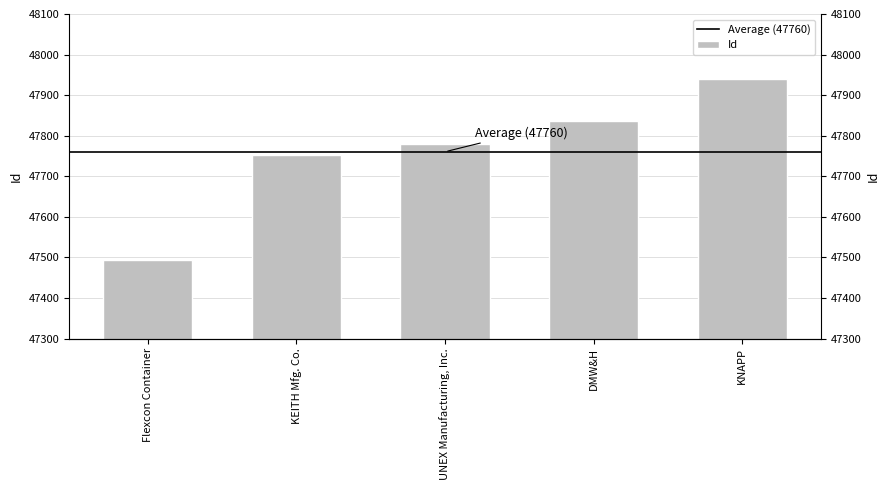

What is the minimum value shown in the chart?

47494